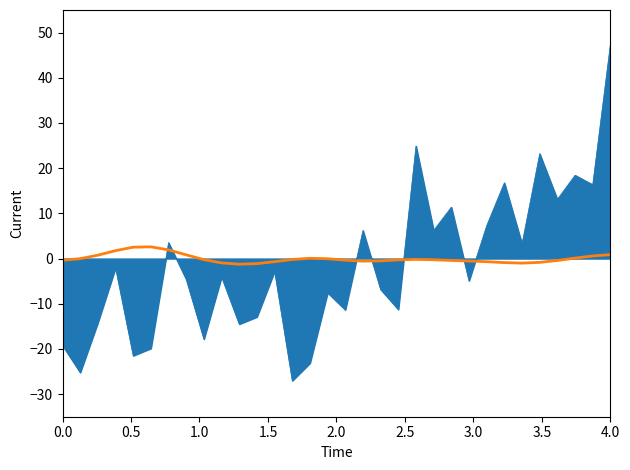

What is the smallest value displayed?

-27.0